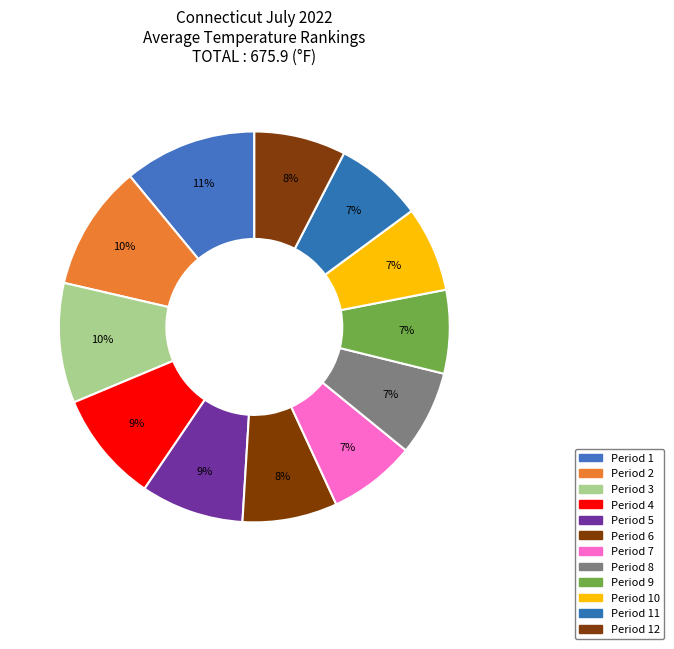

To the nearest percent, what is the difference between the largest and smallest slice percentages?

4%